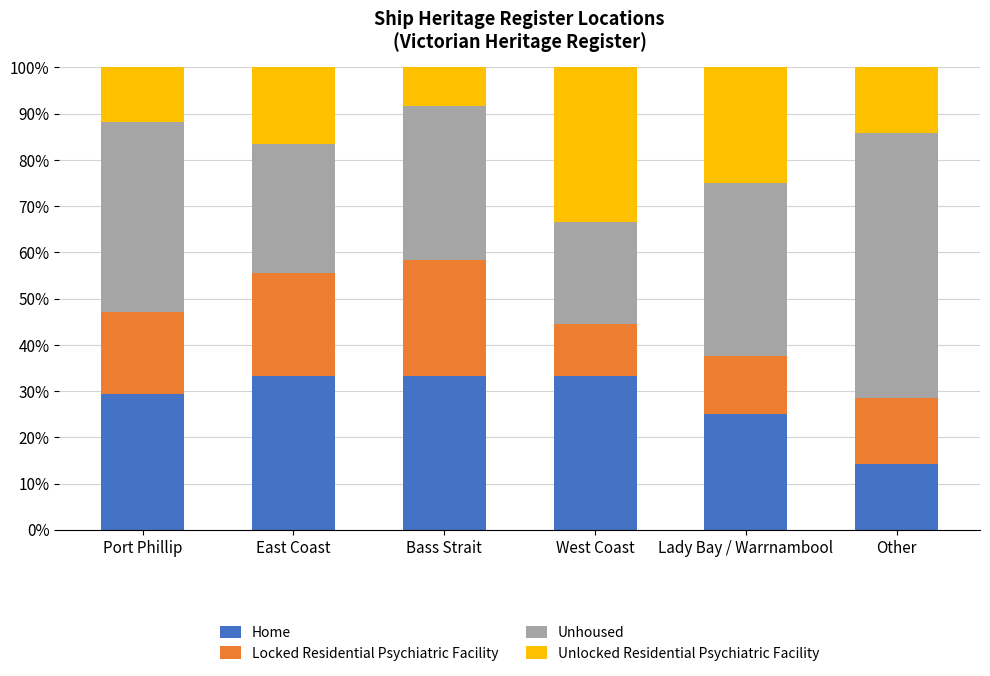

What is the difference between the Home values at Other and East Coast?

19.0